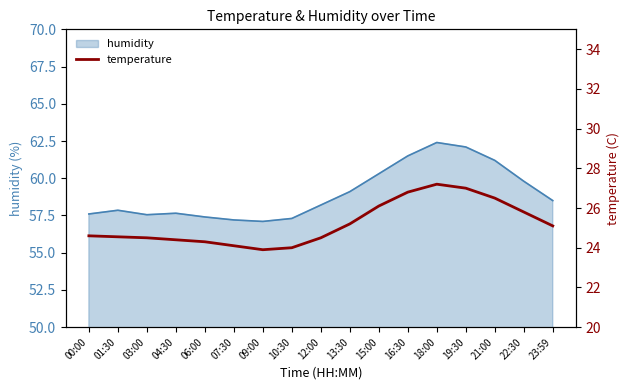

Which has a higher value, 10:30 or 04:30?

04:30